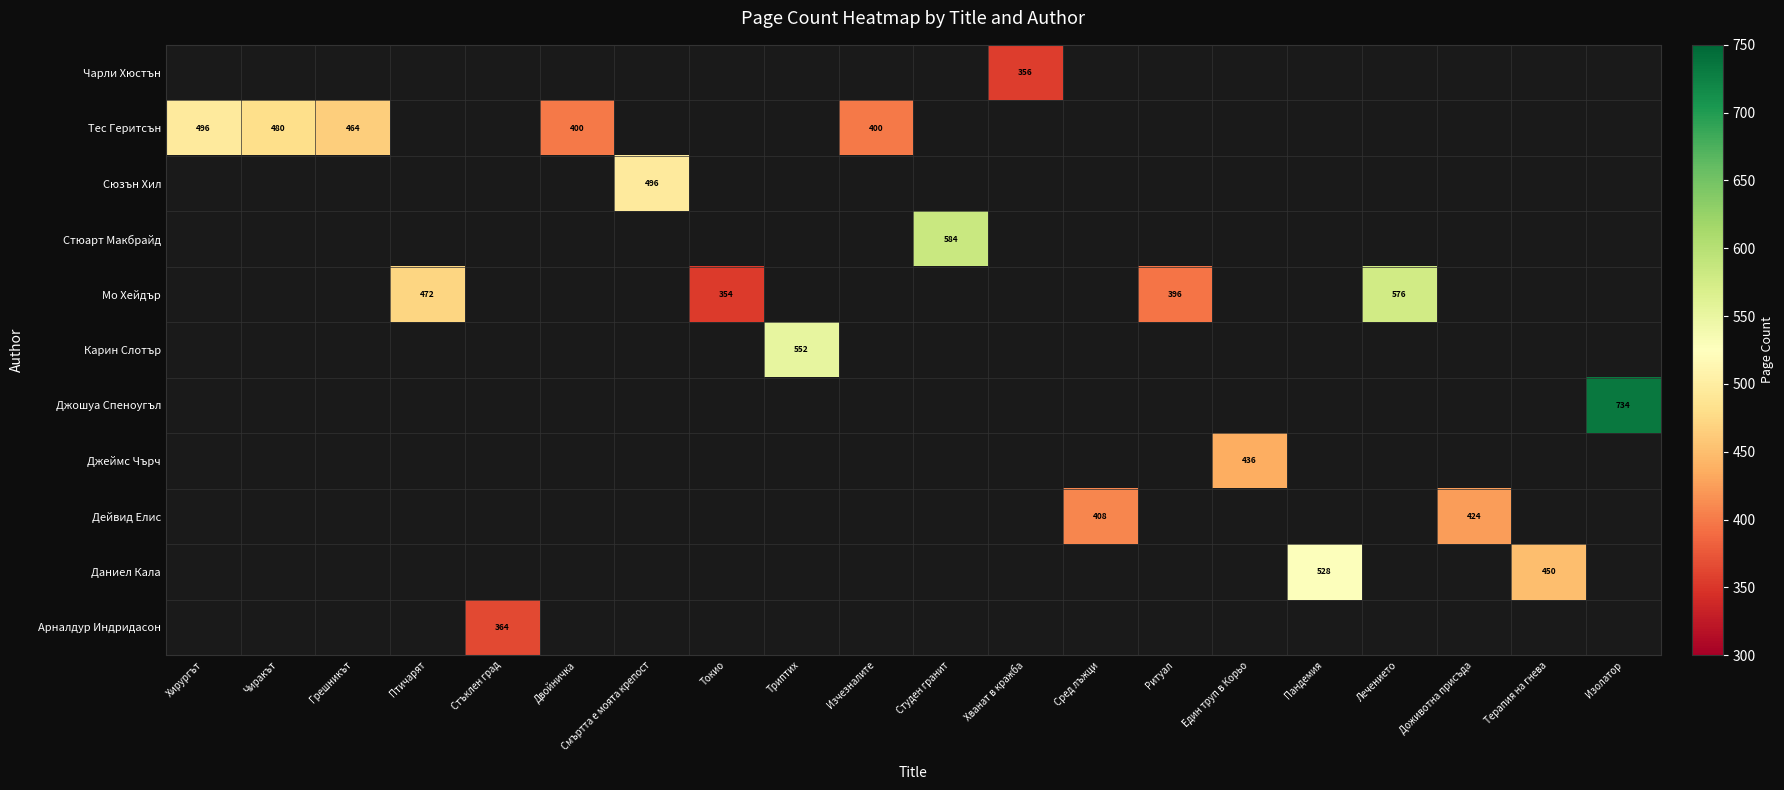

The Мо Хейдър series shows 174.3 at Токио. True or false?

False